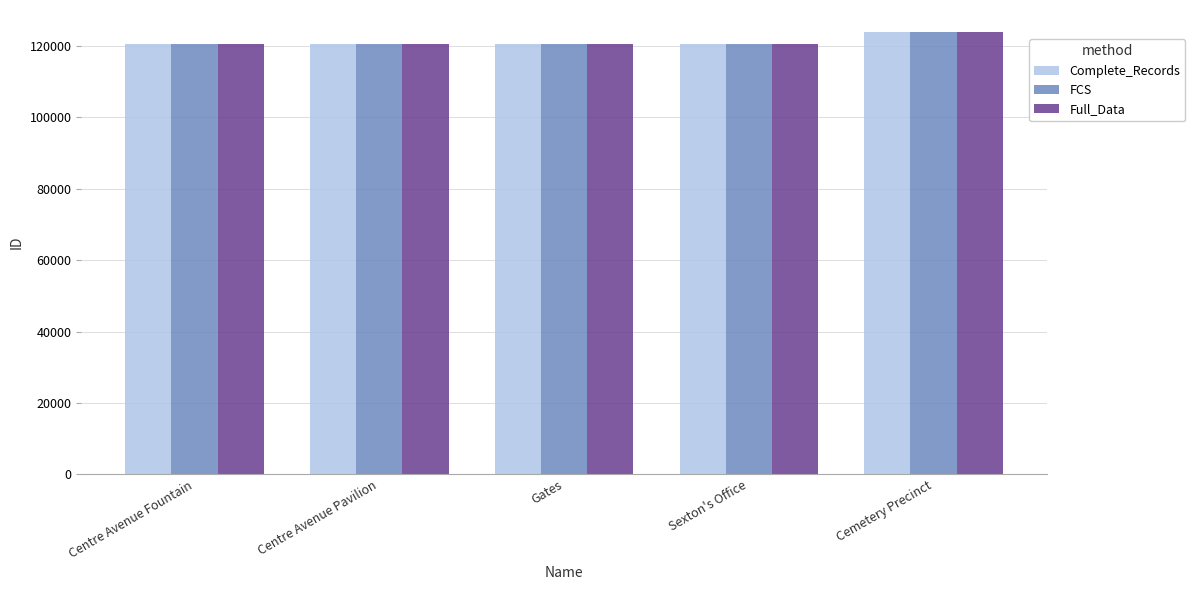

What is the smallest value displayed?

120435